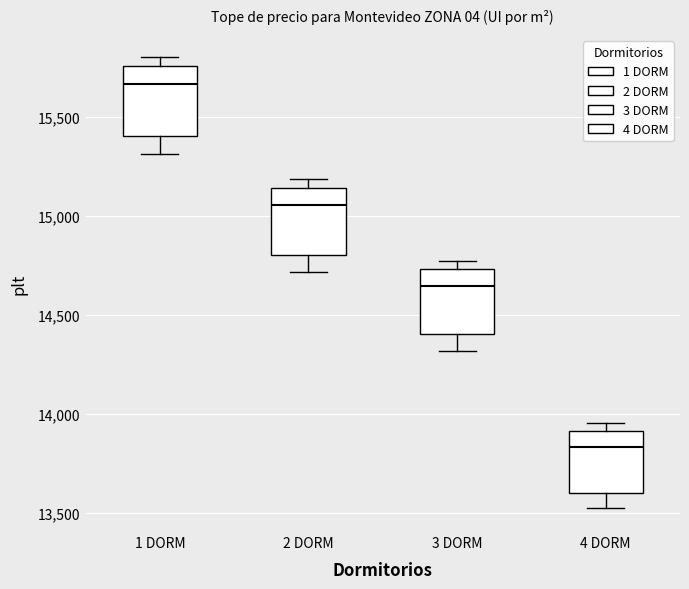

Reading left to right, transcribe this box plot: for each box, give where its median line is, the range the box spans, and where its two whiskers end, as read against the y-axis. The values are not printed on the chart, so give them approximately, as read against the axis.

1 DORM: median 15650, box 15400 to 15750, whiskers 15300 to 15800
2 DORM: median 15050, box 14800 to 15150, whiskers 14700 to 15200
3 DORM: median 14650, box 14400 to 14750, whiskers 14300 to 14750 (just above the box's upper edge)
4 DORM: median 13850, box 13600 to 13900, whiskers 13500 to 13950